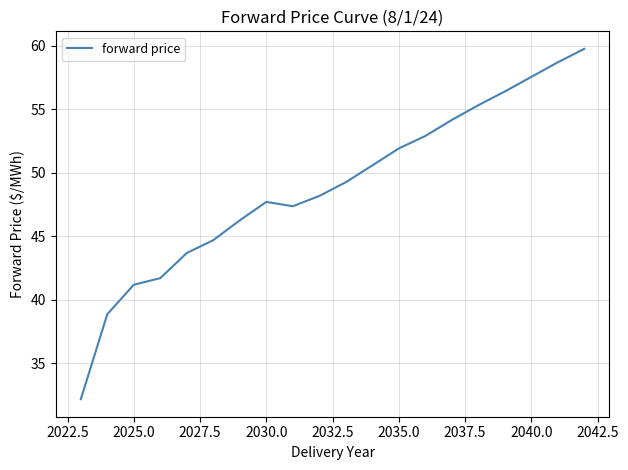

What is the difference between the maximum and minimum values?

27.6